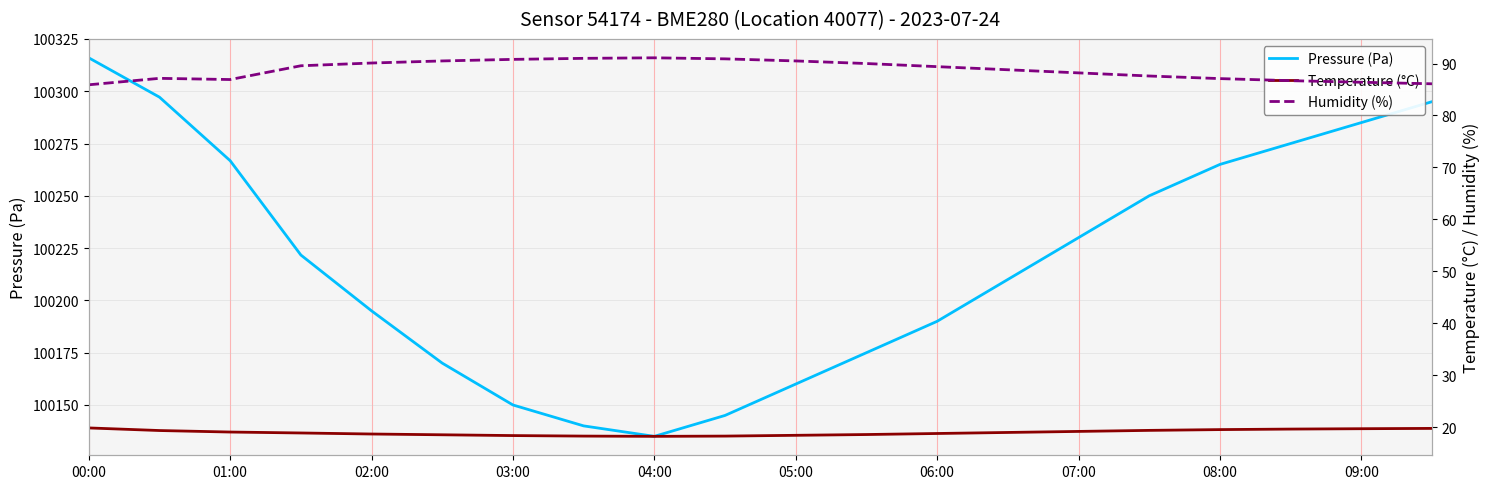

How many lines are shown in the chart?

3